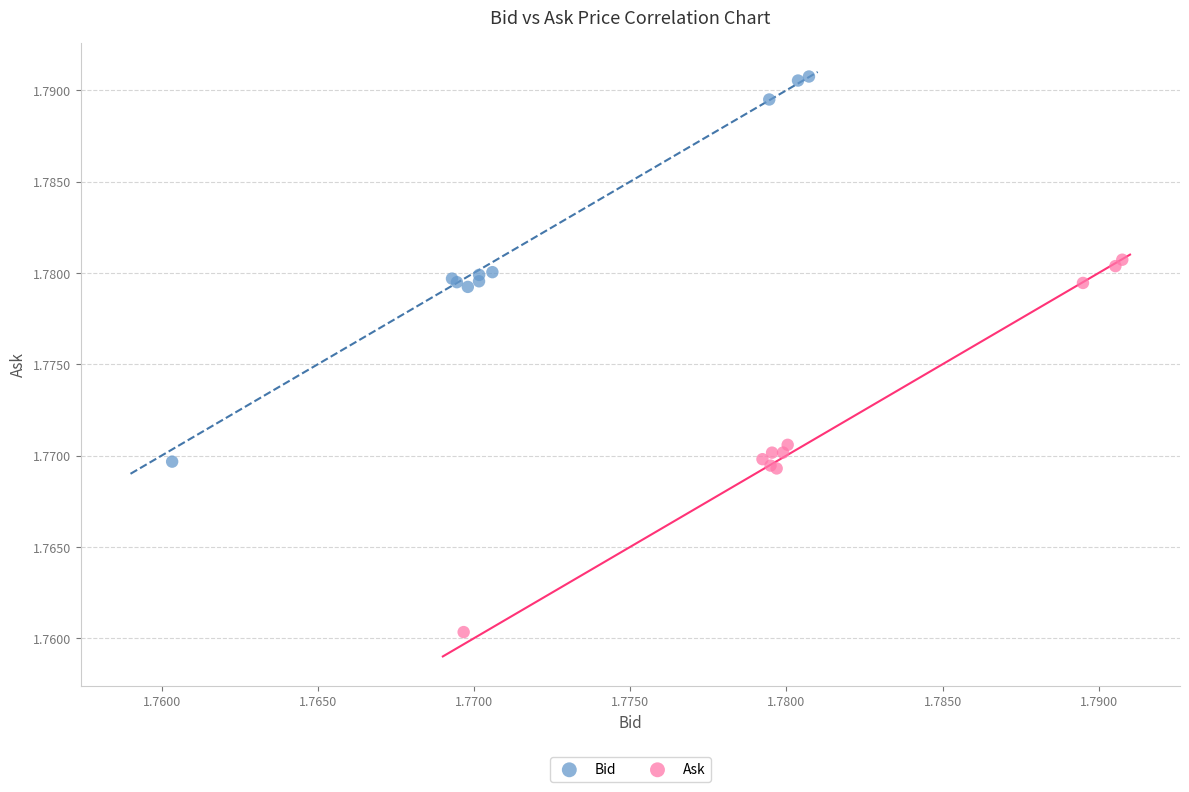

Which series contains the lowest Y value?

Ask